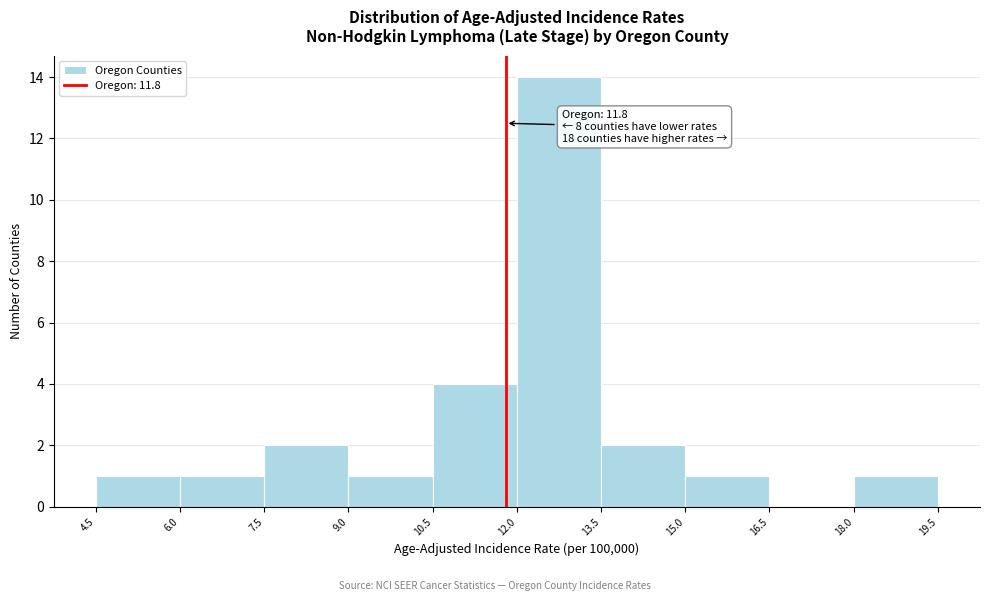

Over which range of the x-axis is the bar tallest?

12.0 to 13.5